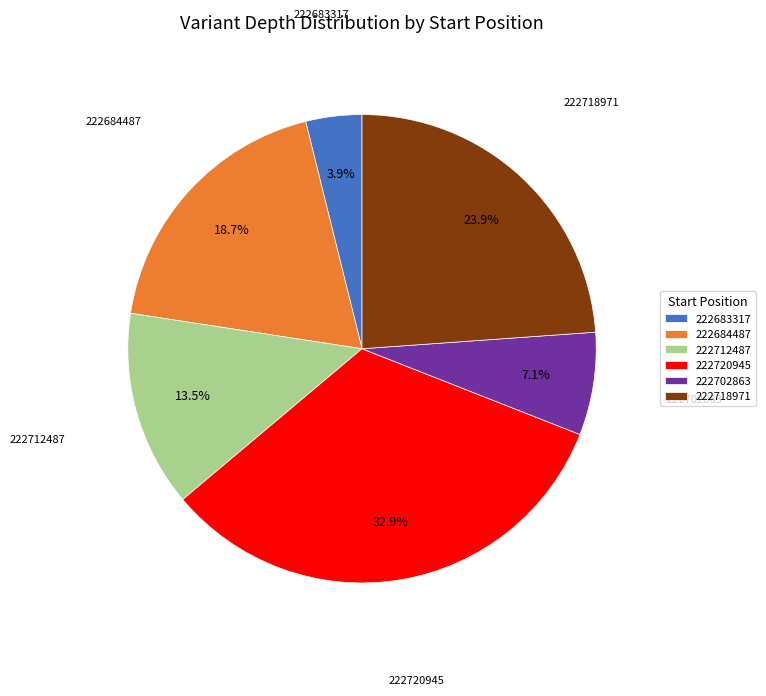

Is there a majority slice in this chart?

No